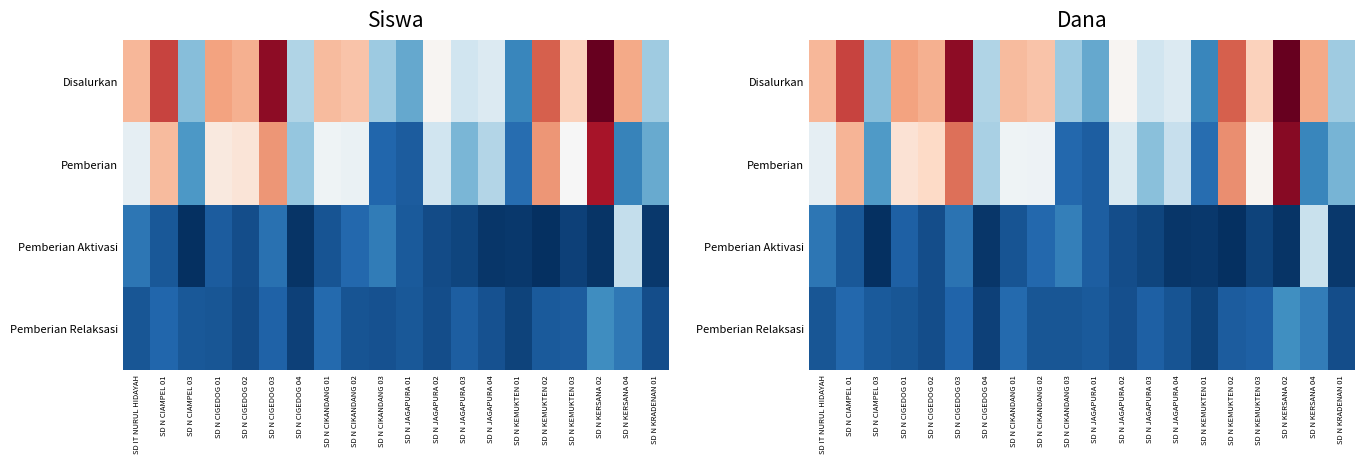

What is the greatest value displayed?

83148750.0